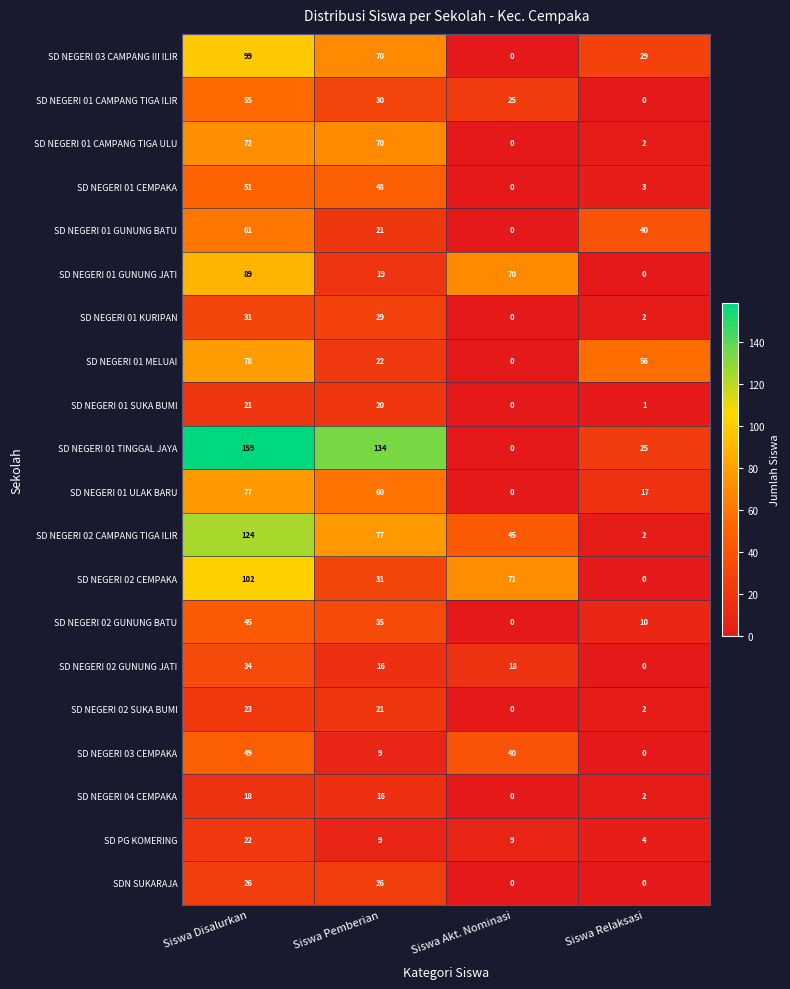

How many values in the SD NEGERI 02 GUNUNG JATI series are below 18?

2